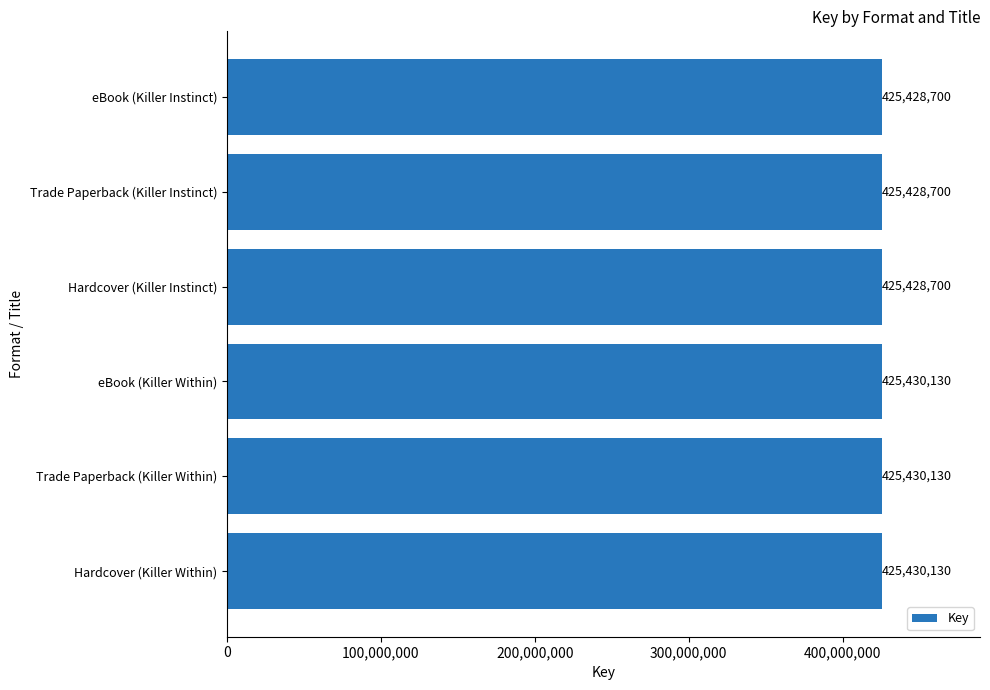

Between Trade Paperback (Killer Within) and eBook (Killer Instinct), which is larger?

Trade Paperback (Killer Within)